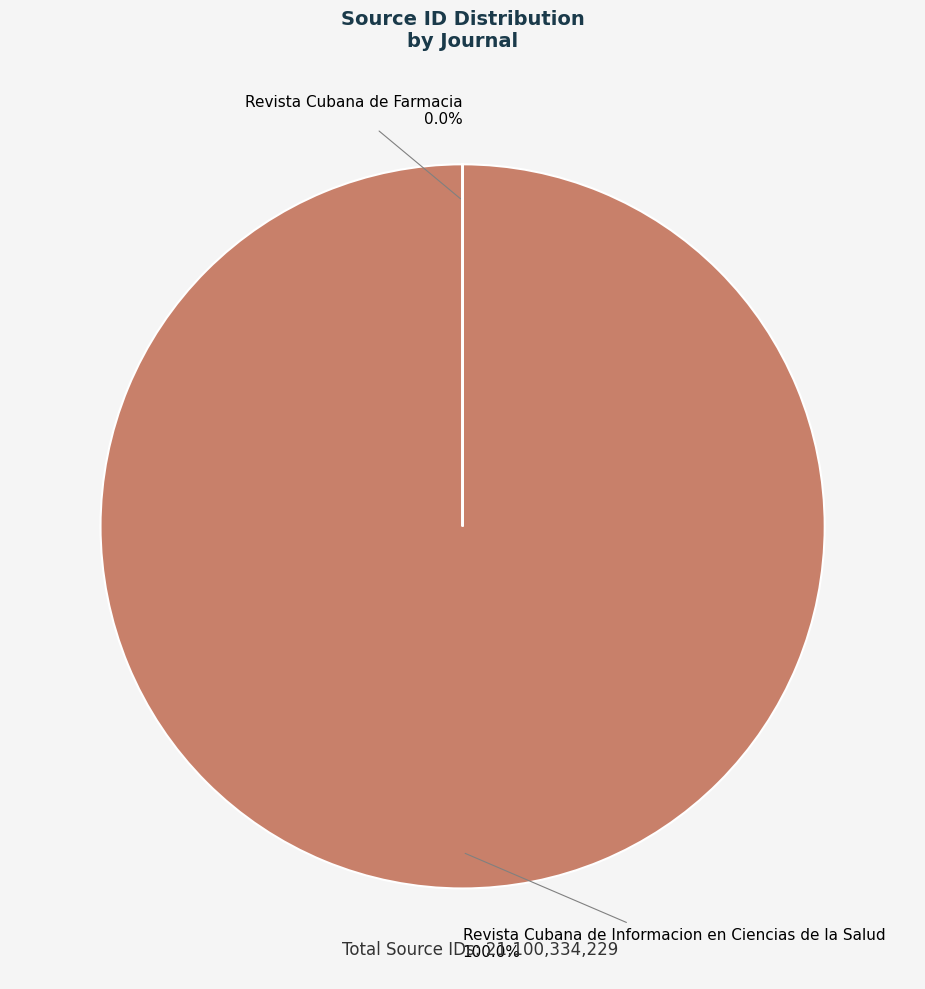

How many segments does this pie chart have?

2